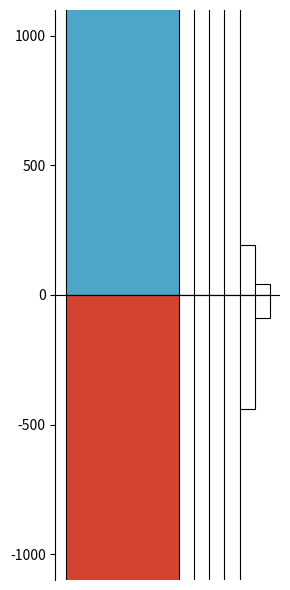

Is it true that Hommes equals 834 at Autres Europe?

True